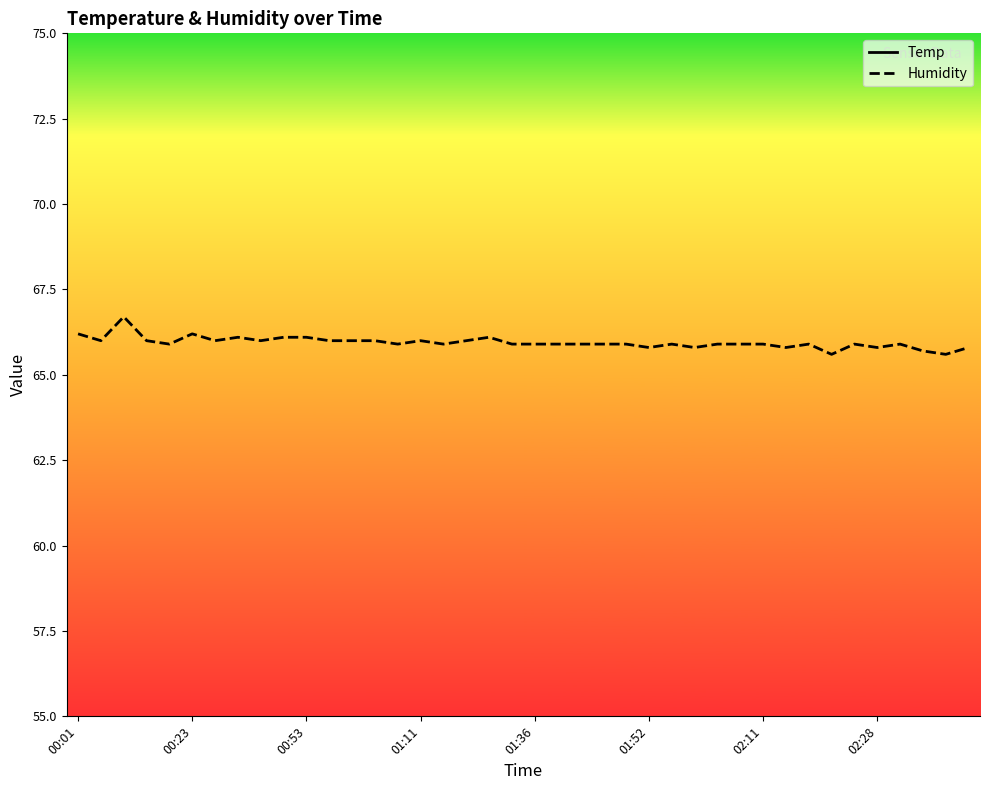

The Humidity series shows 66.2 at 00:01. True or false?

True